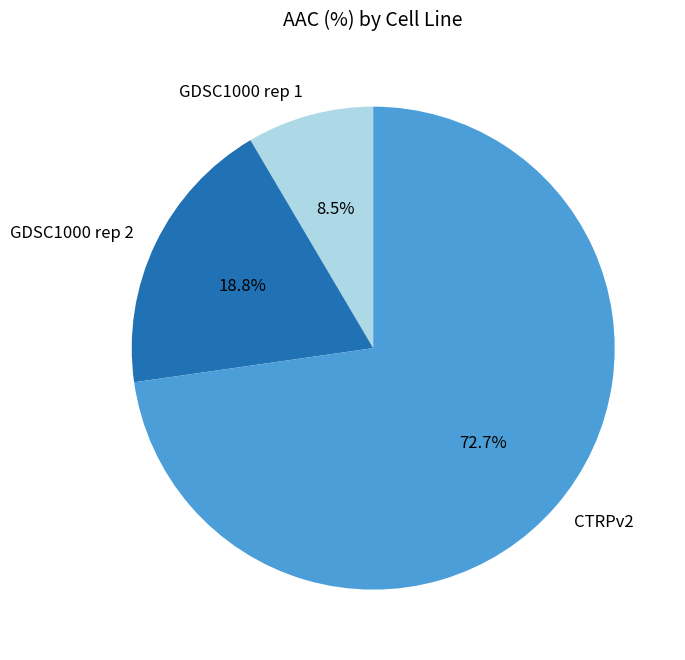

Rank the categories by value from lowest to highest.

GDSC1000 rep 1, GDSC1000 rep 2, CTRPv2